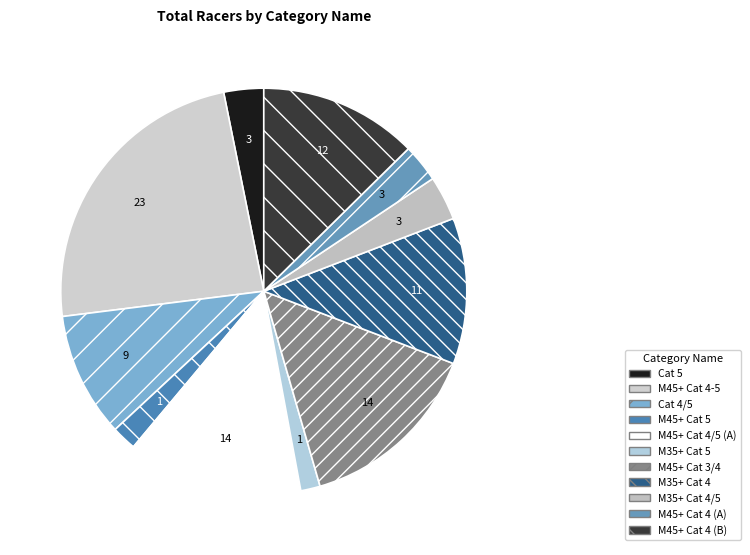

Is there a majority slice in this chart?

No